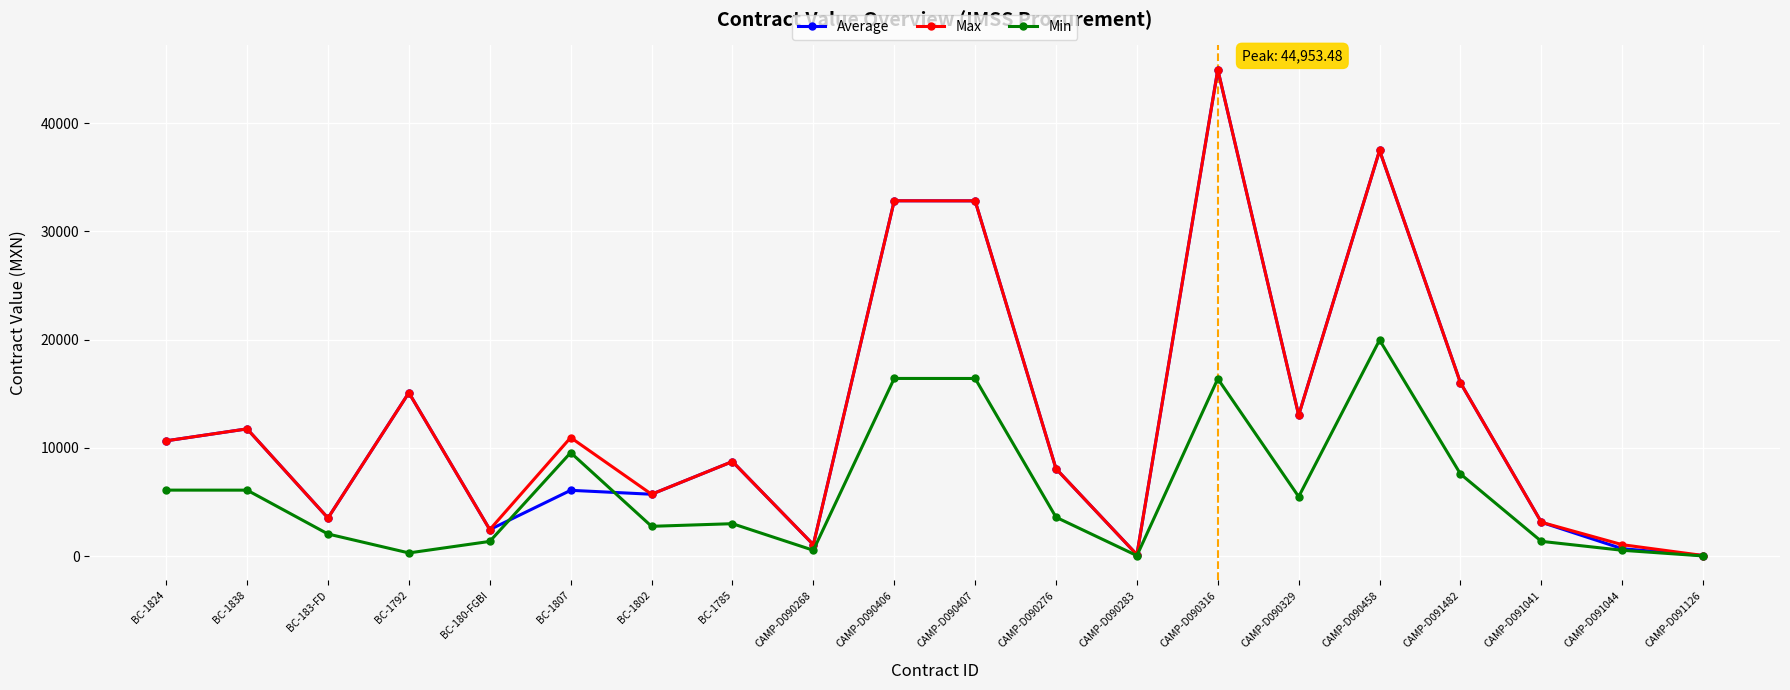

Which series changed the most between CAMP-D090316 and CAMP-D091044?

Average